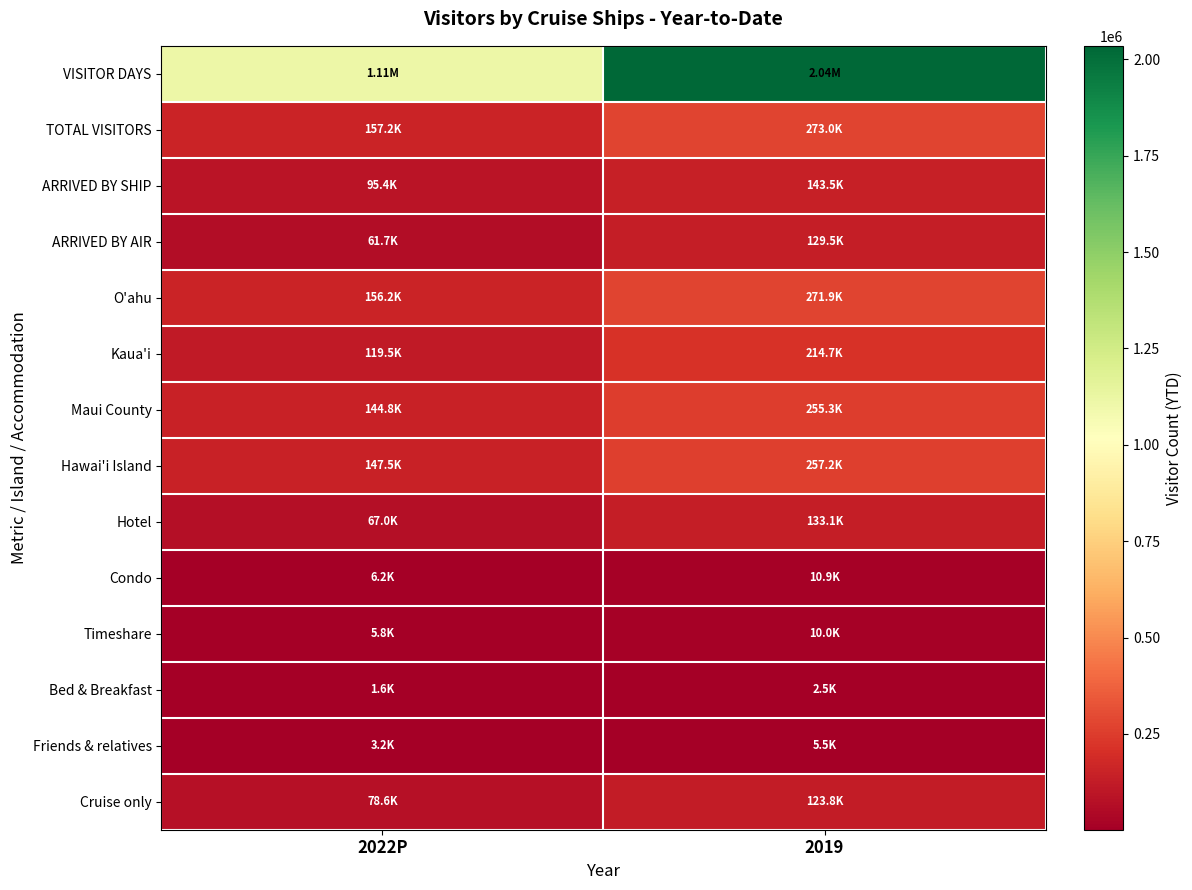

Reading left to right, list all the values displayed in this chart.

VISITOR DAYS: 2022P=1106971.4	2019=2035150.7
TOTAL VISITORS: 2022P=157157.8	2019=273049.4
ARRIVED BY SHIP: 2022P=95413.0	2019=143507.7
ARRIVED BY AIR: 2022P=61744.9	2019=129541.6
O'ahu: 2022P=156171.8	2019=271929.7
Kaua'i: 2022P=119451.7	2019=214675.7
Maui County: 2022P=144800.8	2019=255313.9
Hawai'i Island: 2022P=147504.4	2019=257213.1
Hotel: 2022P=66956.9	2019=133051.6
Condo: 2022P=6162.1	2019=10941.3
Timeshare: 2022P=5774.3	2019=9991.6
Bed & Breakfast: 2022P=1553.0	2019=2537.5
Friends & relatives: 2022P=3179.6	2019=5480.0
Cruise only: 2022P=78625.6	2019=123837.4